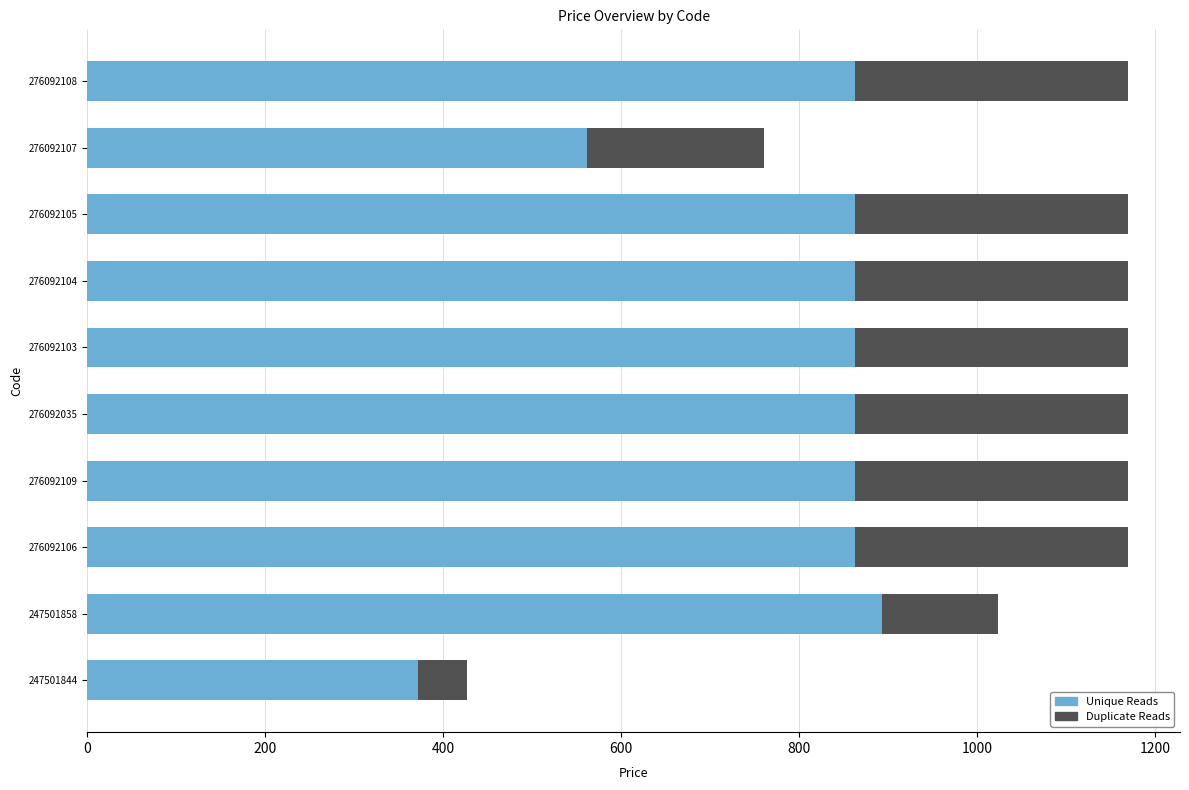

What is the total value across all series at 276092035?

1169.2